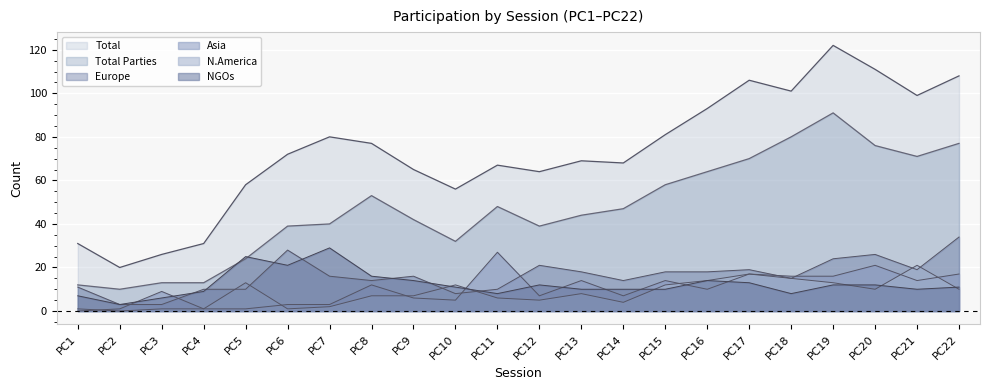

How many lines are shown in the chart?

6